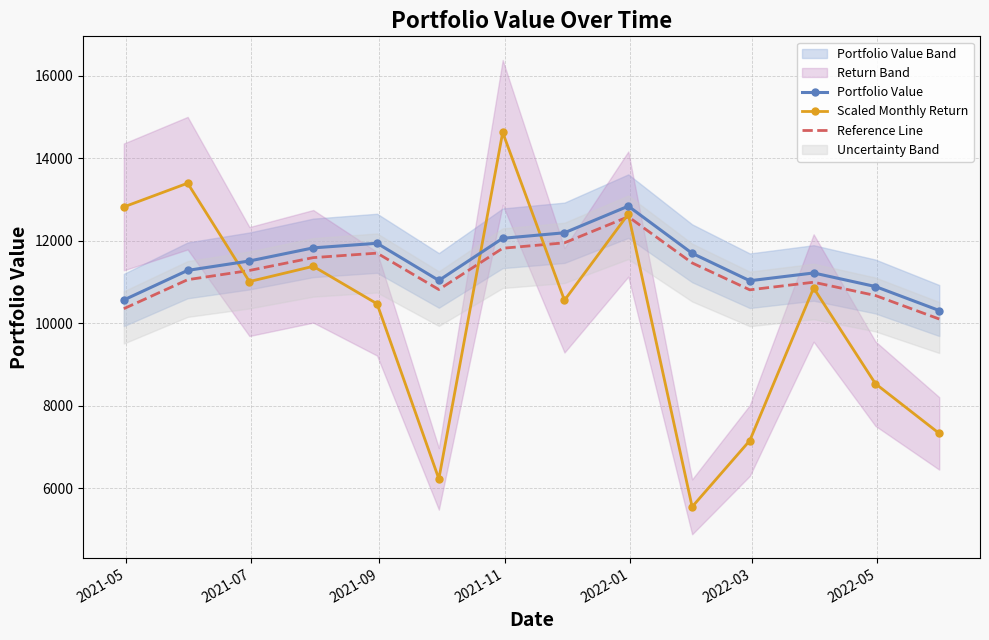

List the series in order of their overall mean, highest first.

Portfolio Value, Reference Line, Scaled Monthly Return